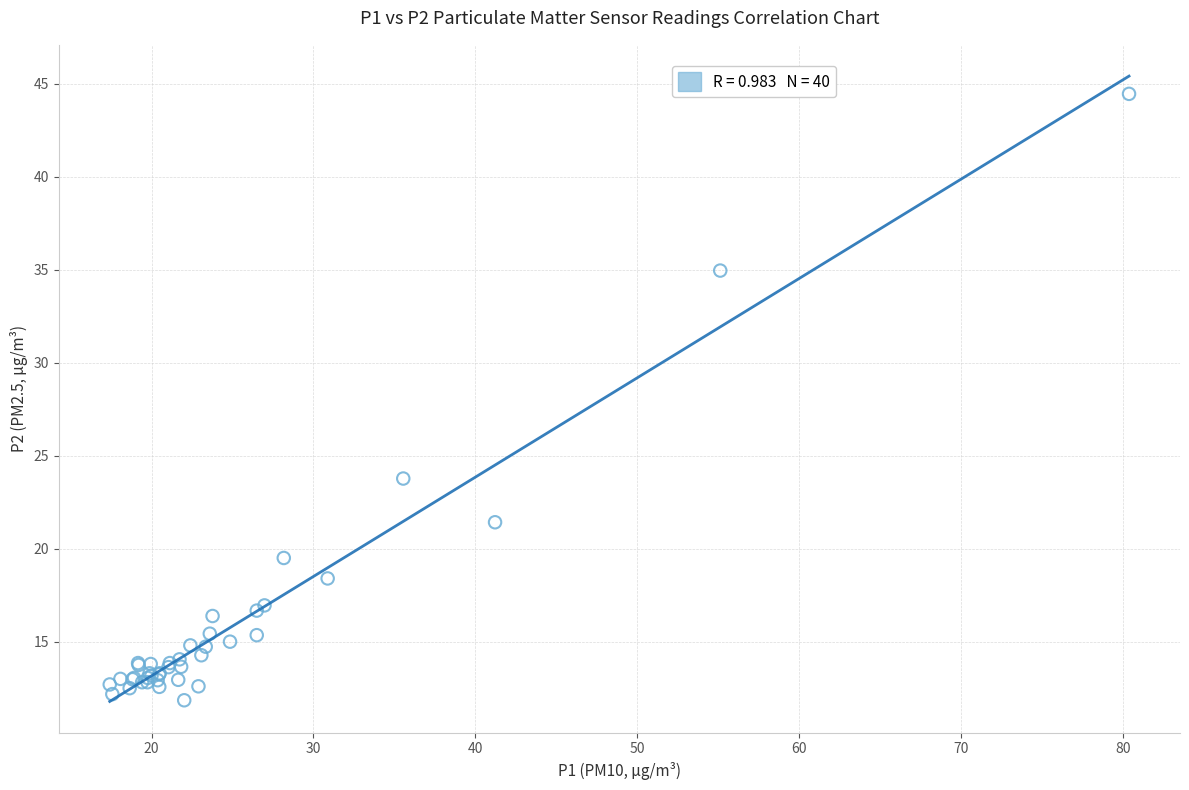

What Y value in the scatter plot is closest to 28?

23.8